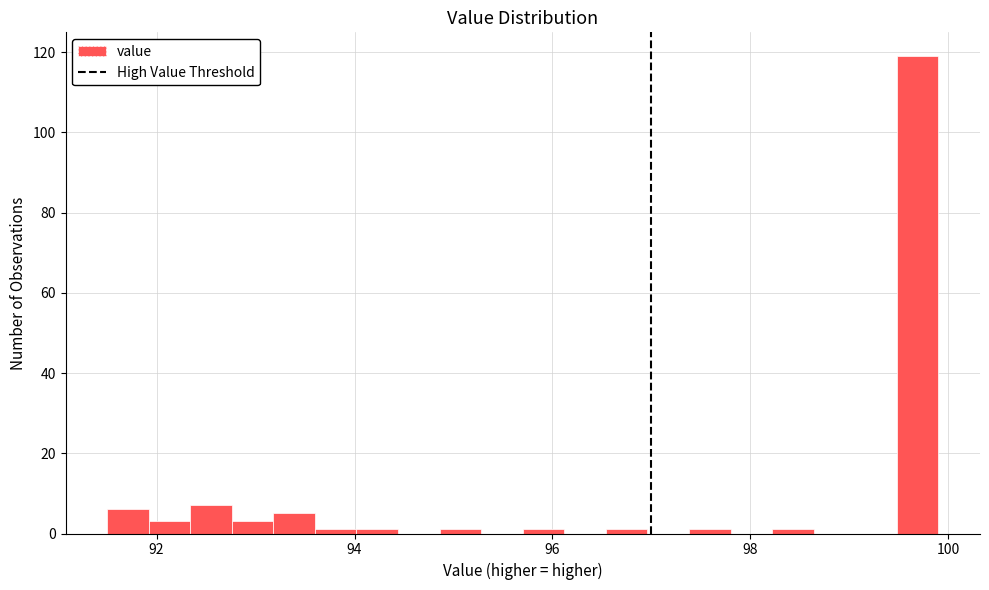

Read against the x-axis, roughly where is the centre of the tallest bar?

99.6